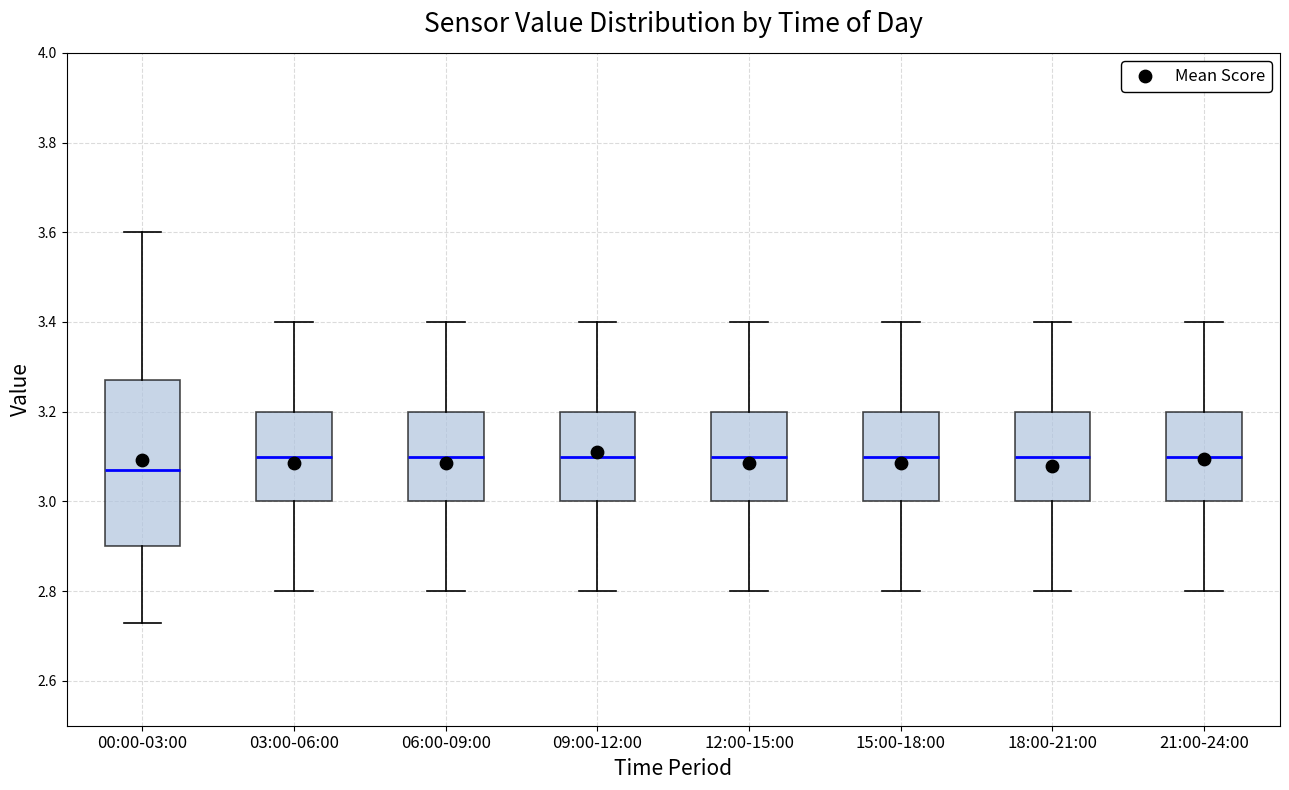

Which box is the tallest, from its lower edge to its upper edge?

00:00-03:00